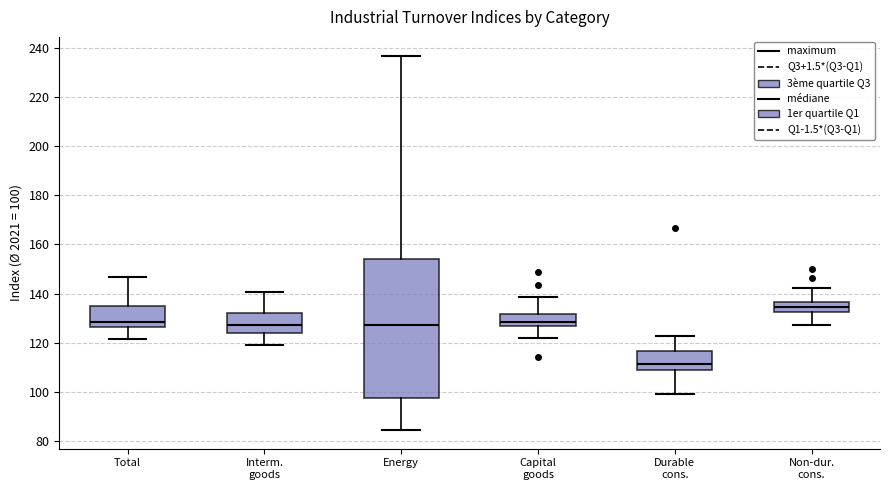

Reading left to right, read every box against the y-axis: the position of its median line, the range the box covers, and the ends of its whiskers. The values are not printed on the chart, so give them approximately, as read against the axis.

Total: median 128, box 126 to 136, whiskers 122 to 146
Interm. goods: median 128, box 124 to 132, whiskers 120 to 140
Energy: median 128, box 98 to 154, whiskers 84 to 236
Capital goods: median 128, box 126 to 132, whiskers 122 to 138
Durable cons.: median 112, box 110 to 116, whiskers 100 to 122
Non-dur. cons.: median 134, box 132 to 136, whiskers 128 to 142